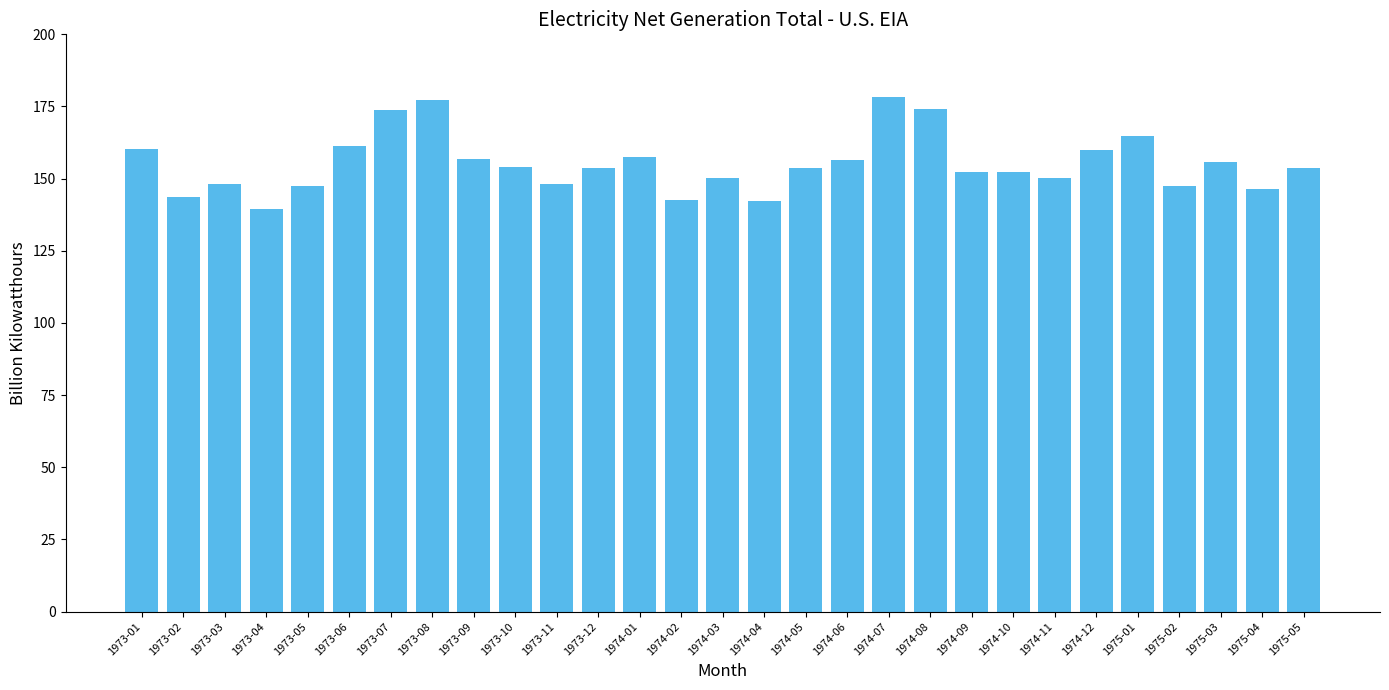

What is the difference between the second highest and minimum values?

37.8